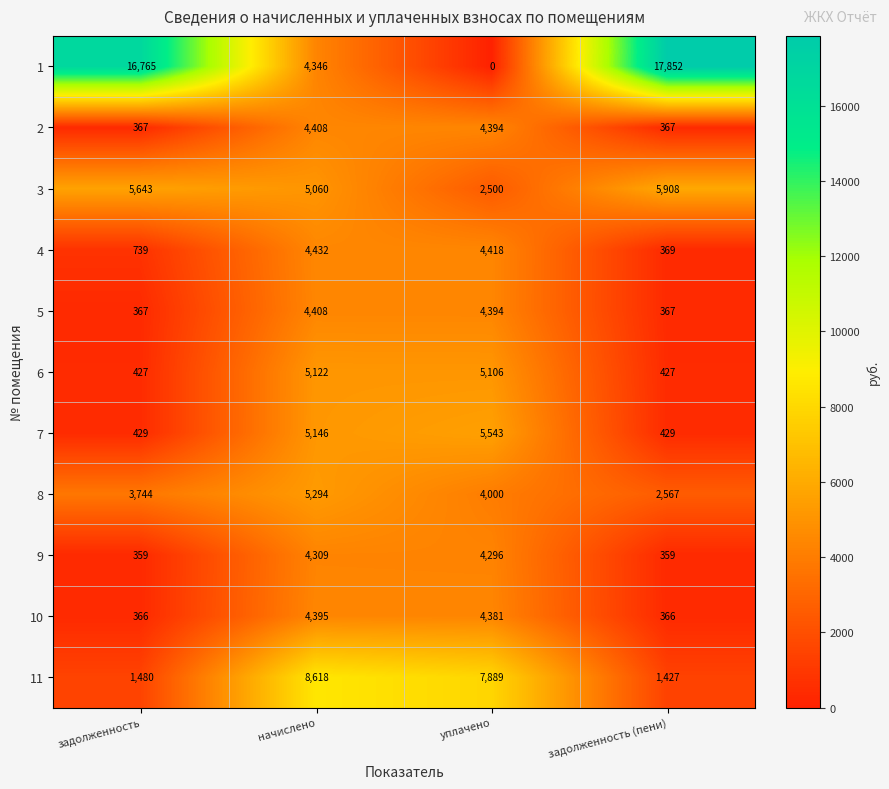

Where does the 8 series first go above 4000?

начислено